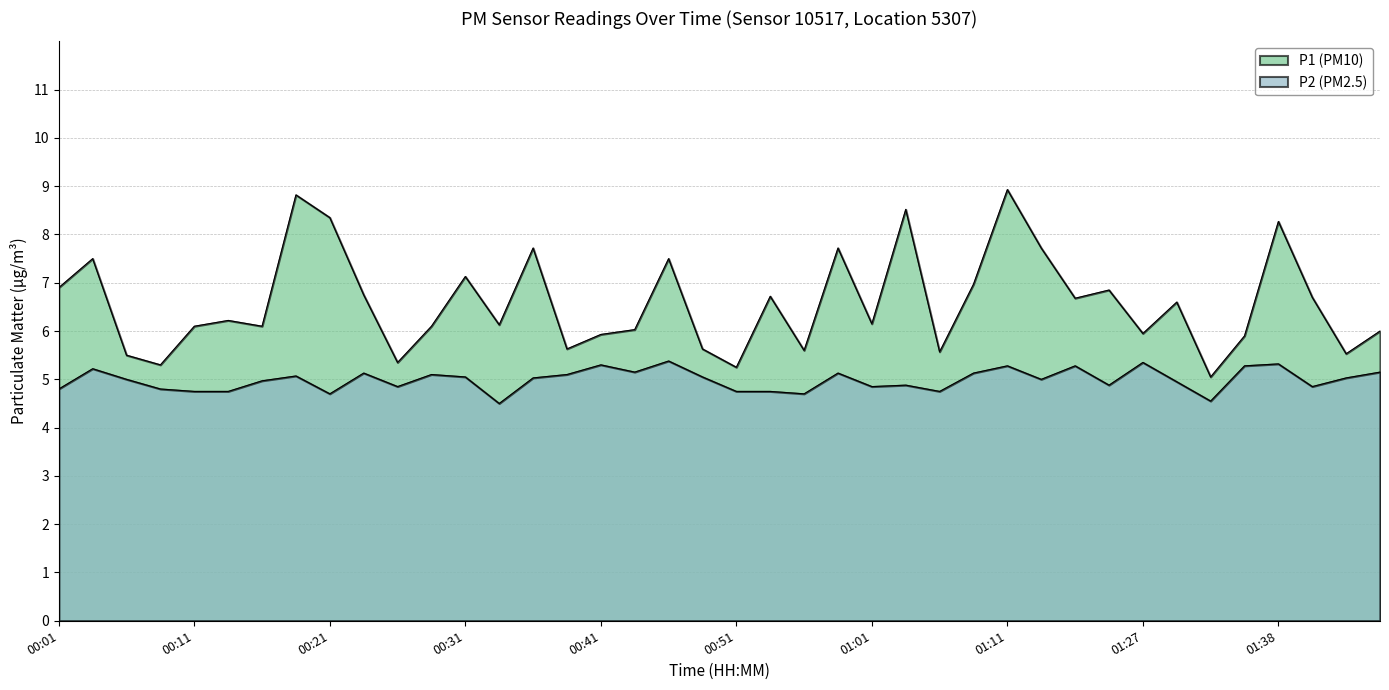

Which series changed the most between 00:48 and 01:01?

P1